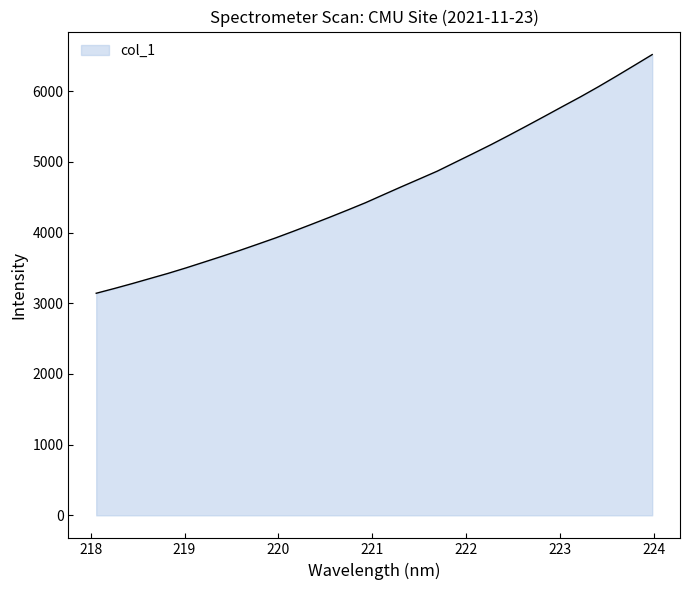

What is the difference between the second highest and minimum values?

3222.8